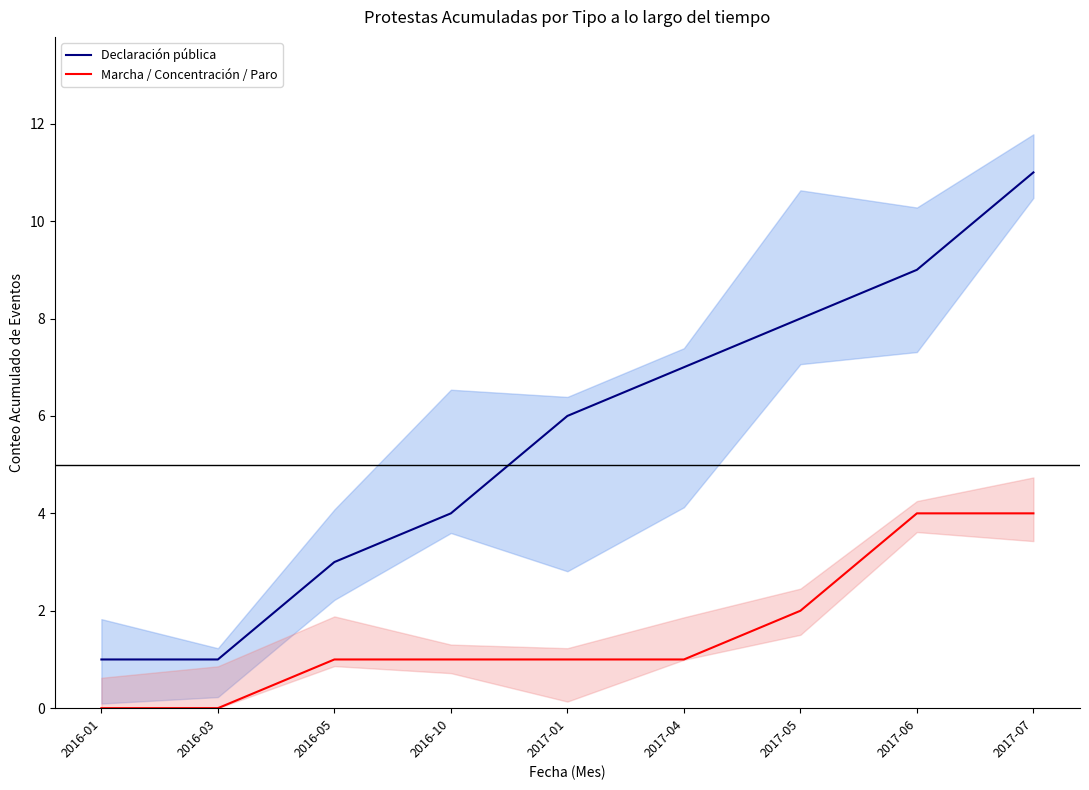

What is the value of the Marcha / Concentración / Paro point at the 4th from the left?

1